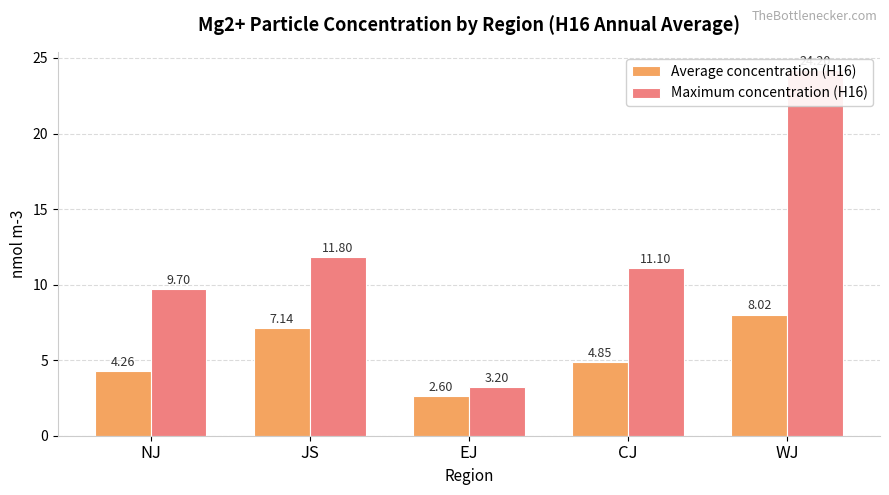

Where is Maximum concentration (H16) nearest to the value 13?

JS